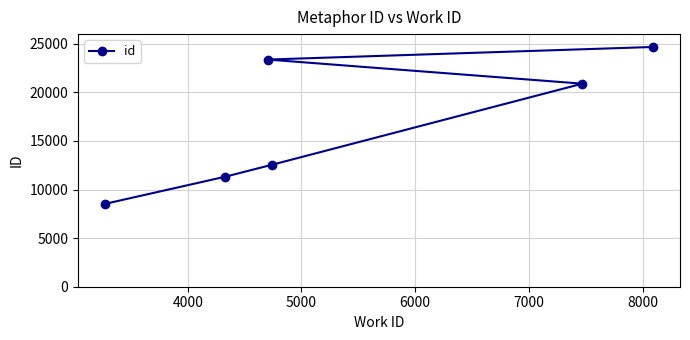

What is the average value?

16897